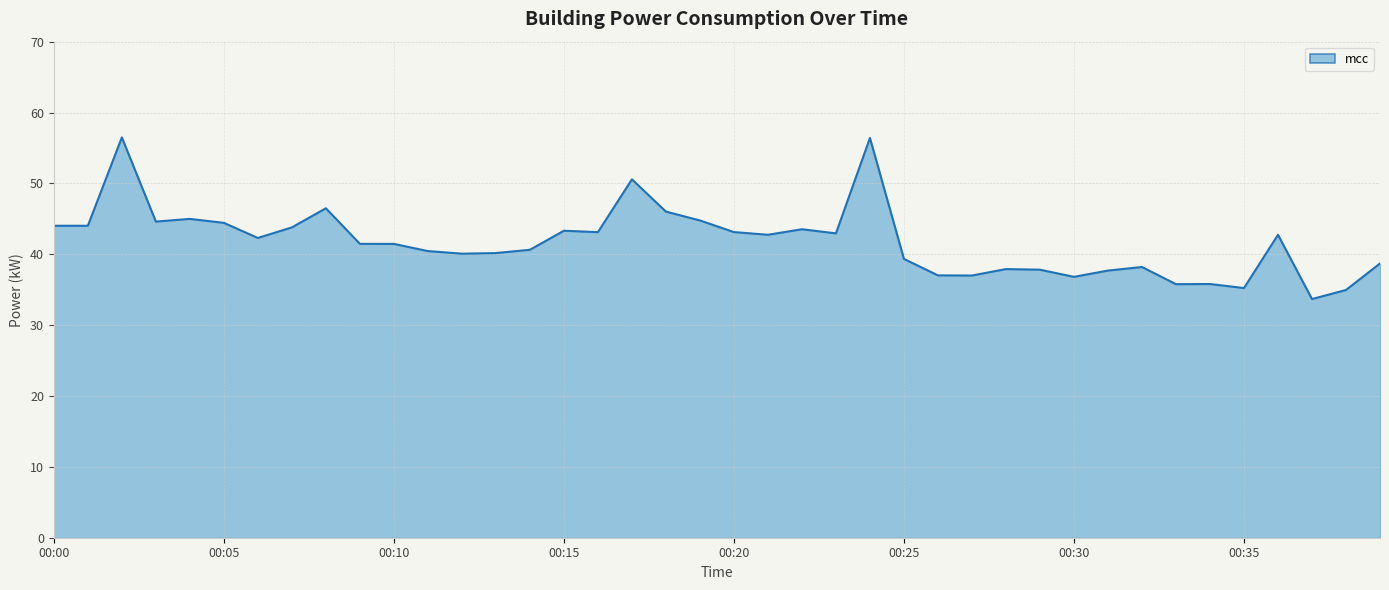

What is the minimum value shown in the chart?

33.7